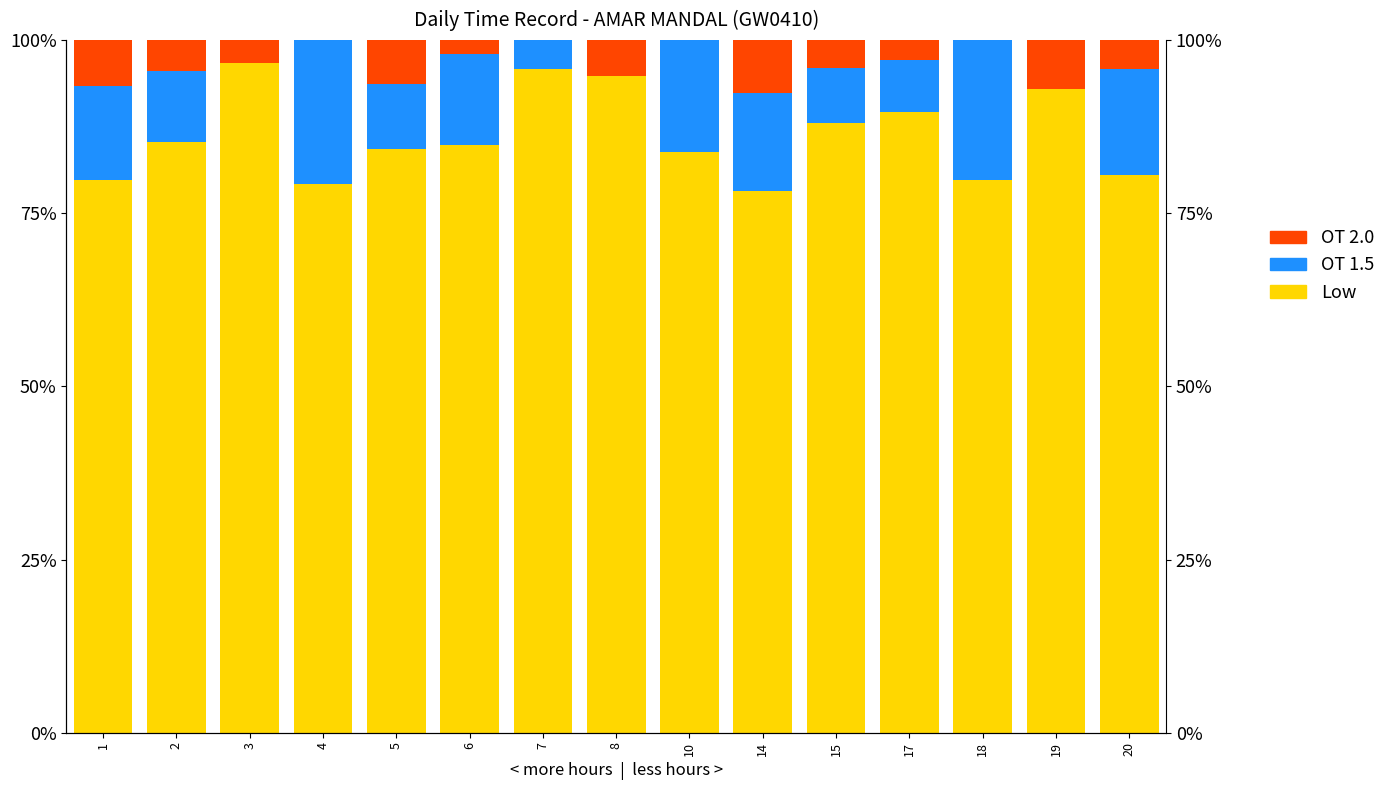

What are all the series names shown in the legend?

Low, OT 1.5, OT 2.0